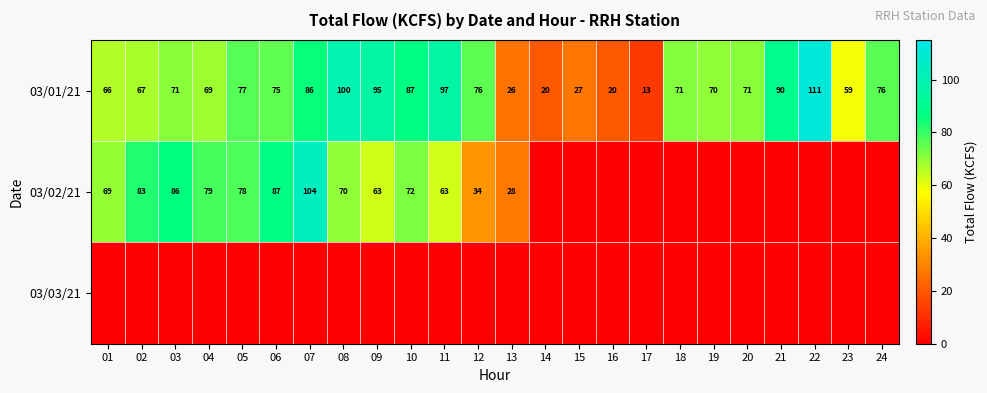

At which label does 03/01/21 reach its peak?

22